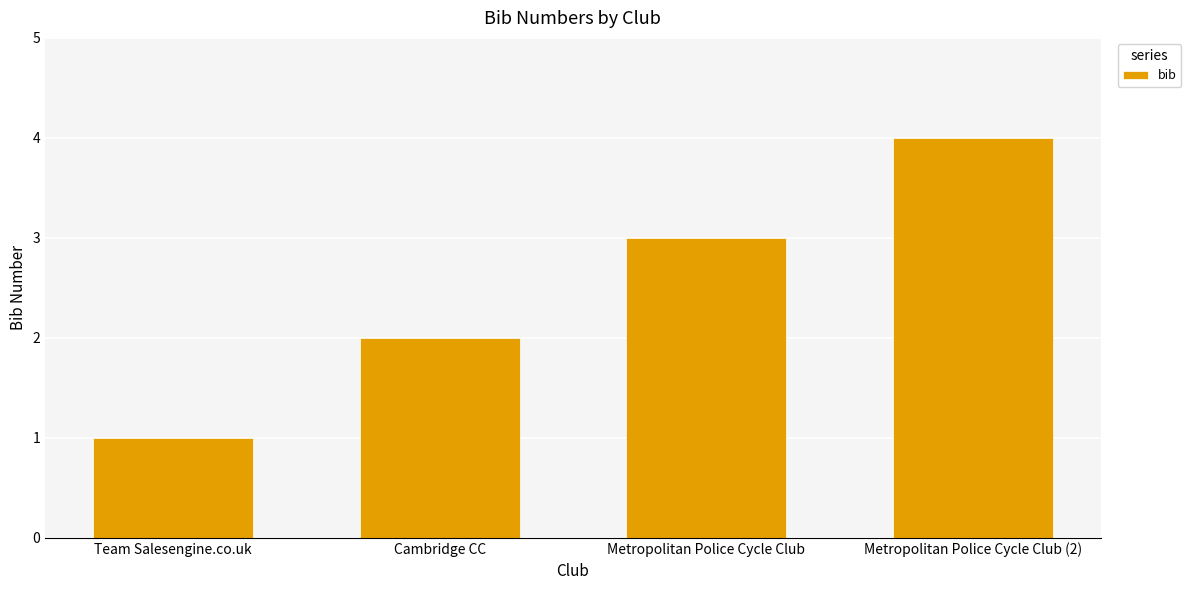

At which label is the value closest to 2?

Cambridge CC